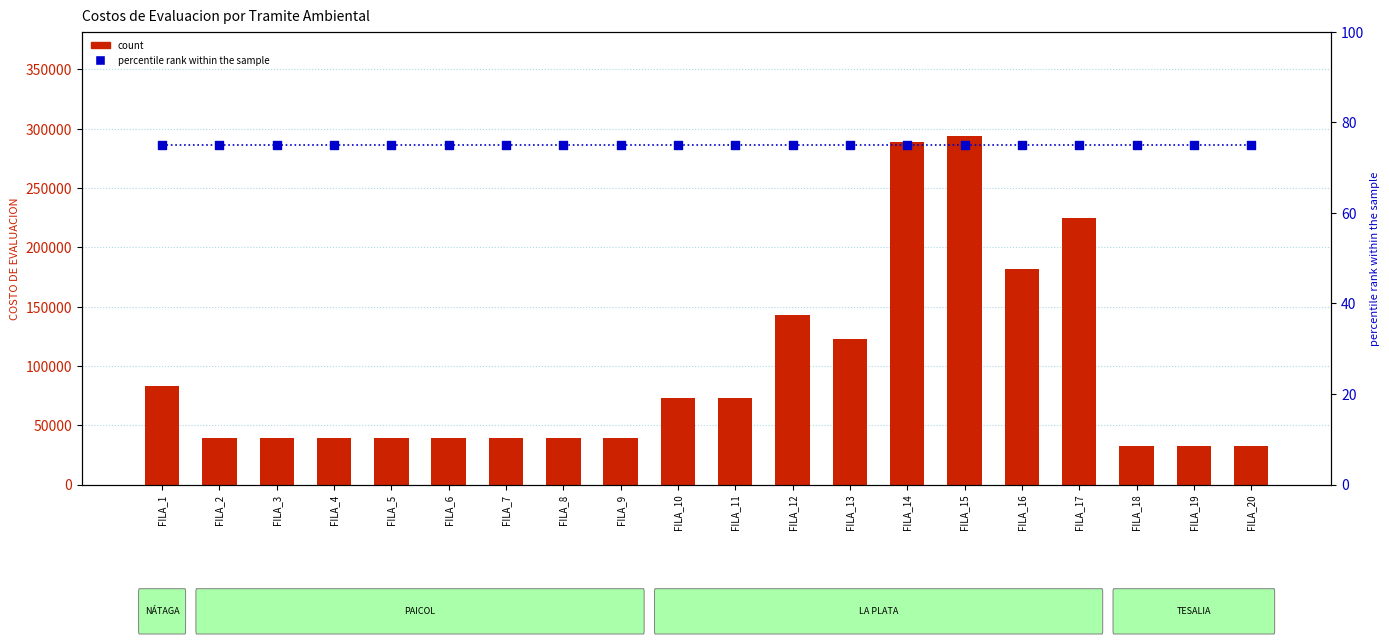

Is the value of percentile rank within the sample at FILA_20 greater than the value of count at FILA_3?

No